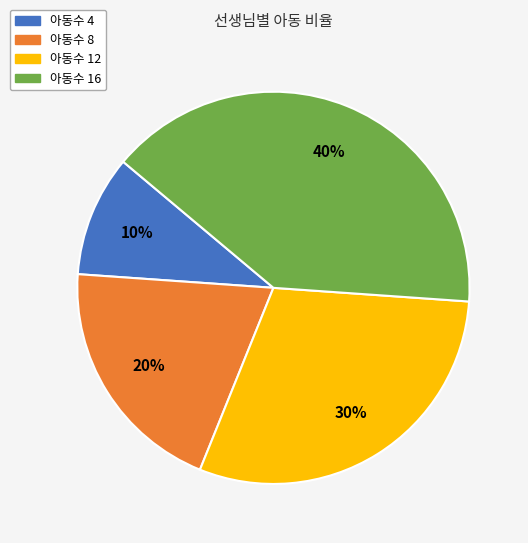

Is the sum of 아동수 12 and 아동수 4 greater than half?

No